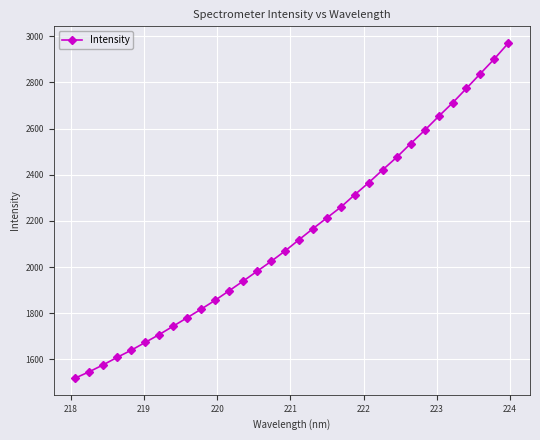

Count the number of categories in the chart.

32